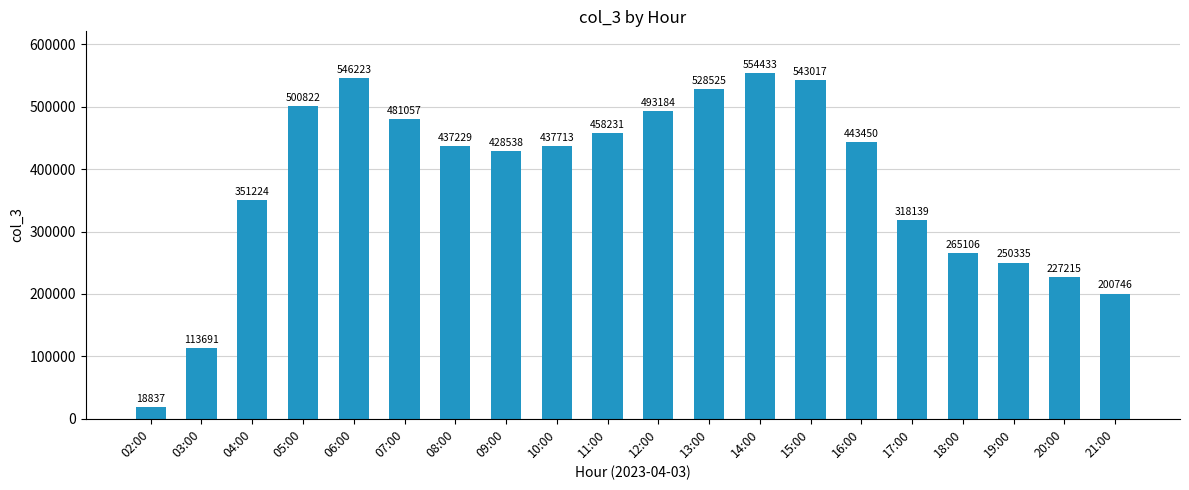

What is the minimum value shown in the chart?

18837